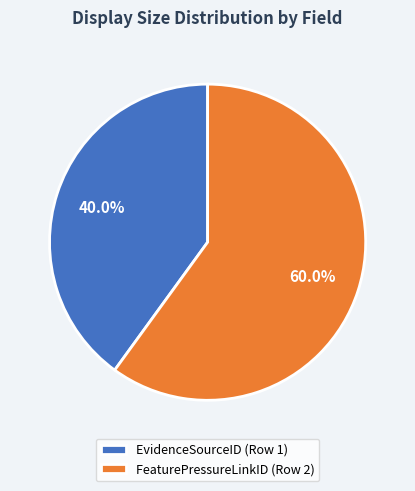

Approximately how many times larger is the value at EvidenceSourceID (Row 1) compared to FeaturePressureLinkID (Row 2)?

0.7